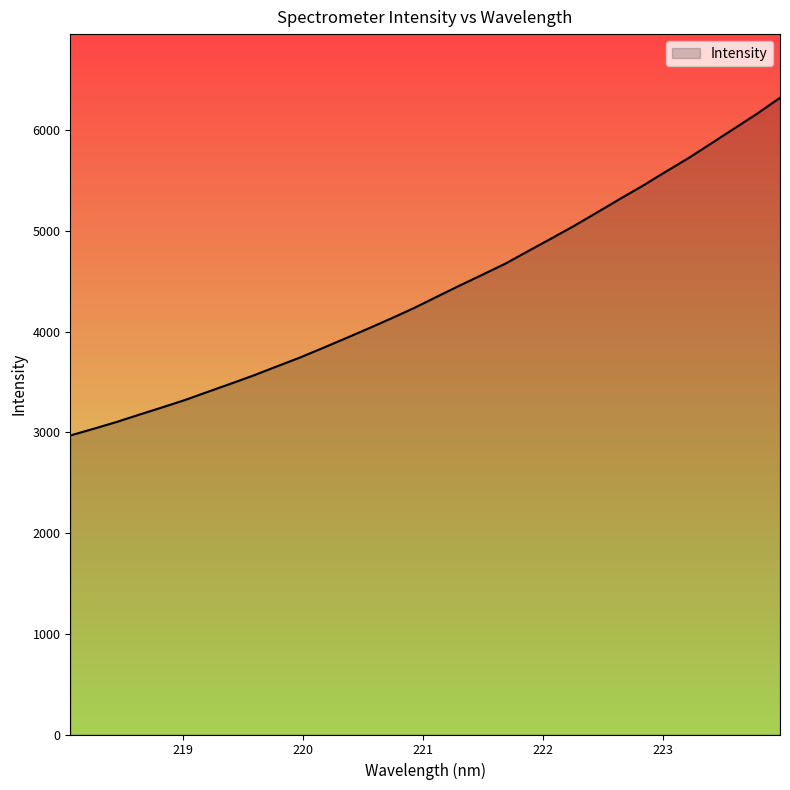

How many lines are shown in the chart?

1